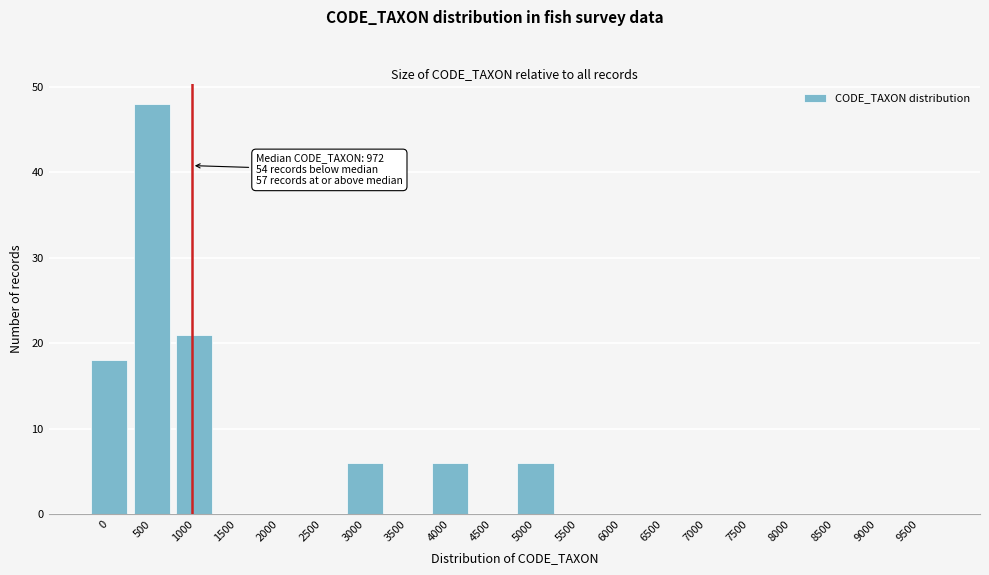

Reading left to right, list all the values displayed in this chart.

0=18	500=48	1000=21	1500=0	2000=0	2500=0	3000=6	3500=0	4000=6	4500=0	5000=6	5500=0	6000=0	6500=0	7000=0	7500=0	8000=0	8500=0	9000=0	9500=0